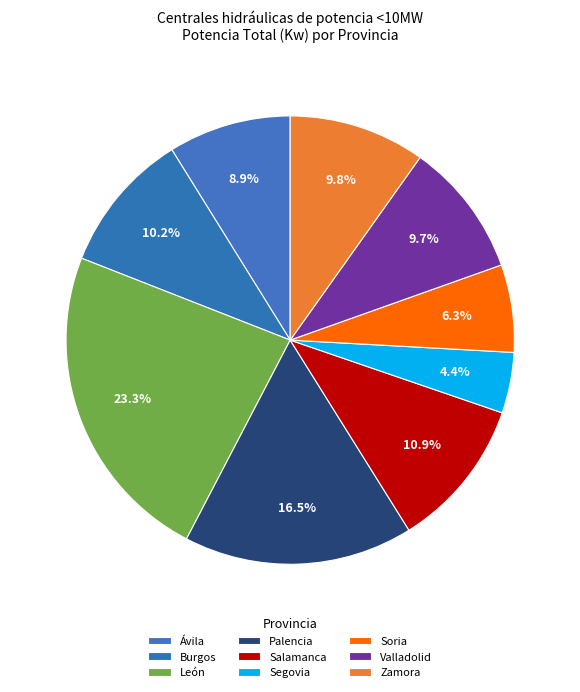

How many segments does this pie chart have?

9